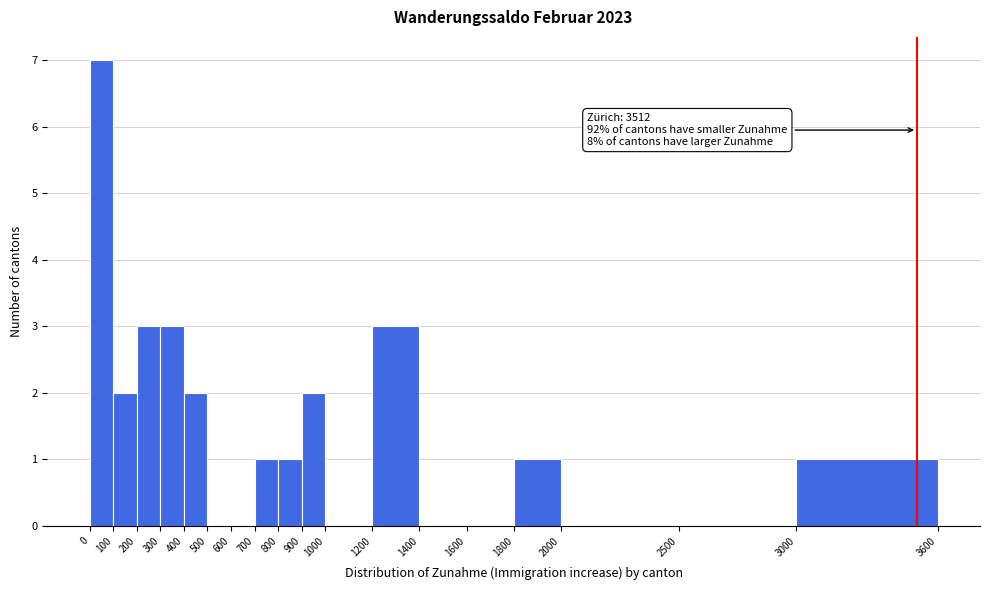

Which range on the x-axis has the tallest bar?

0 to 100